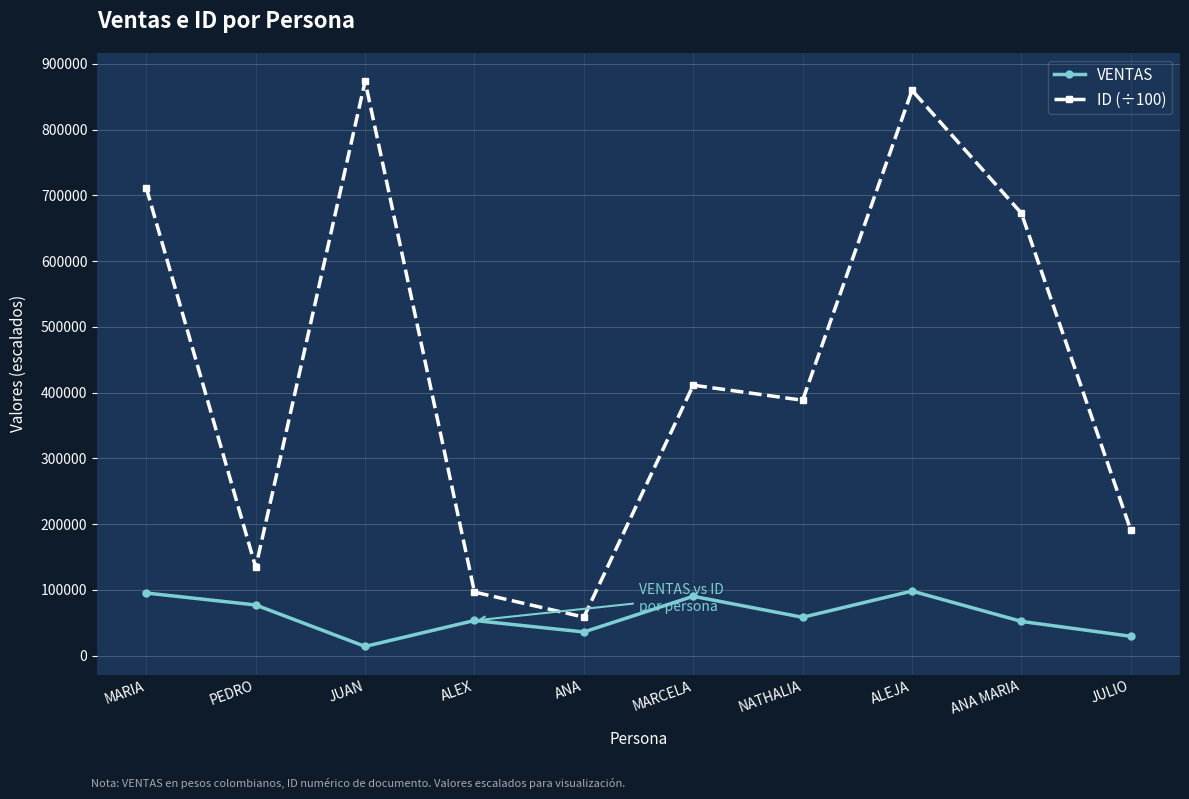

At how many categories does at least one series exceed 102186?

8